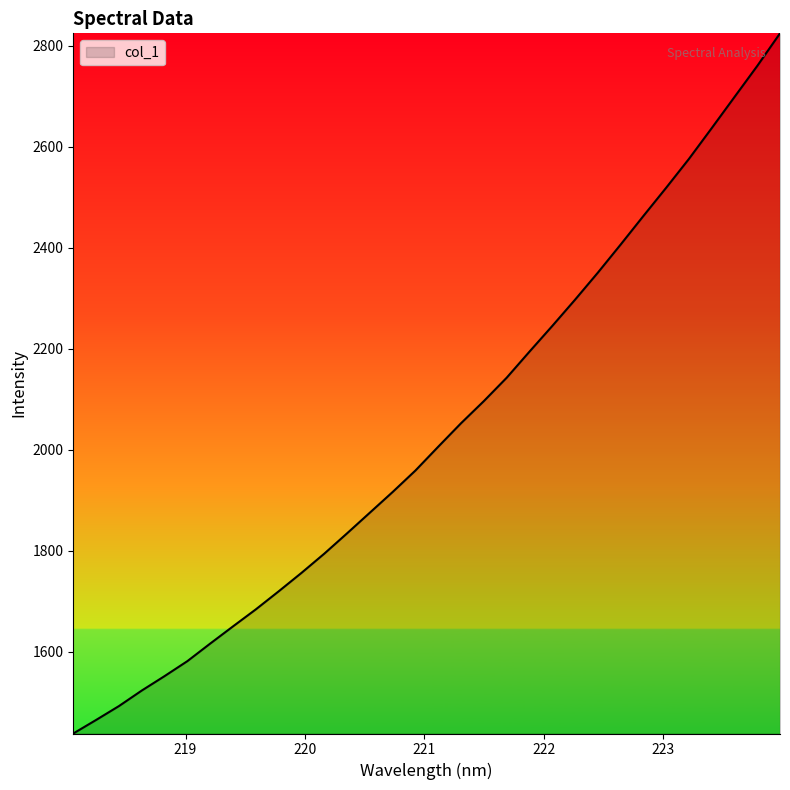

What is the greatest value displayed?

2824.2